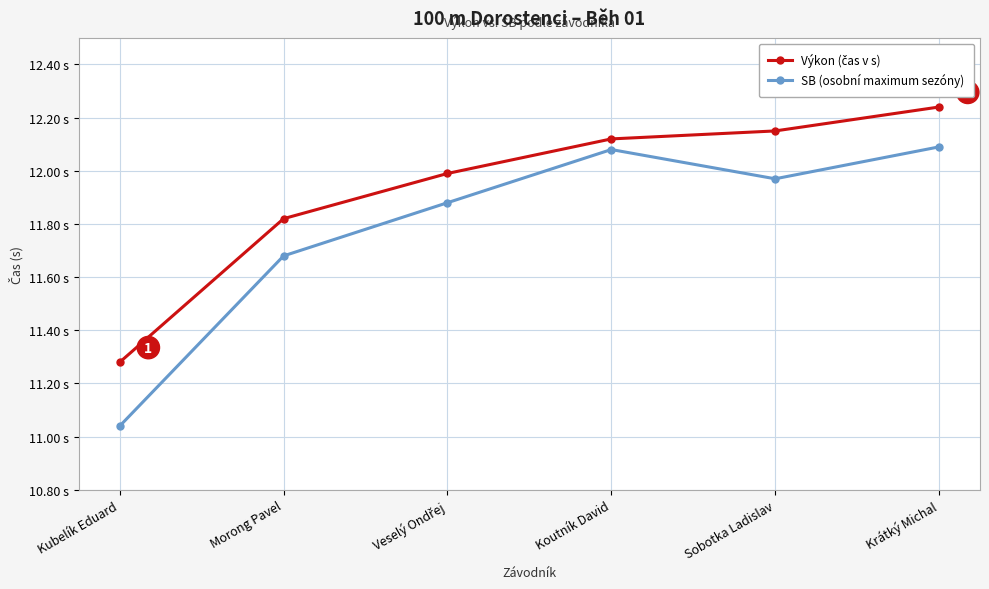

True or false: SB (osobní maximum sezóny) and Výkon (čas v s) intersect in this chart.

False